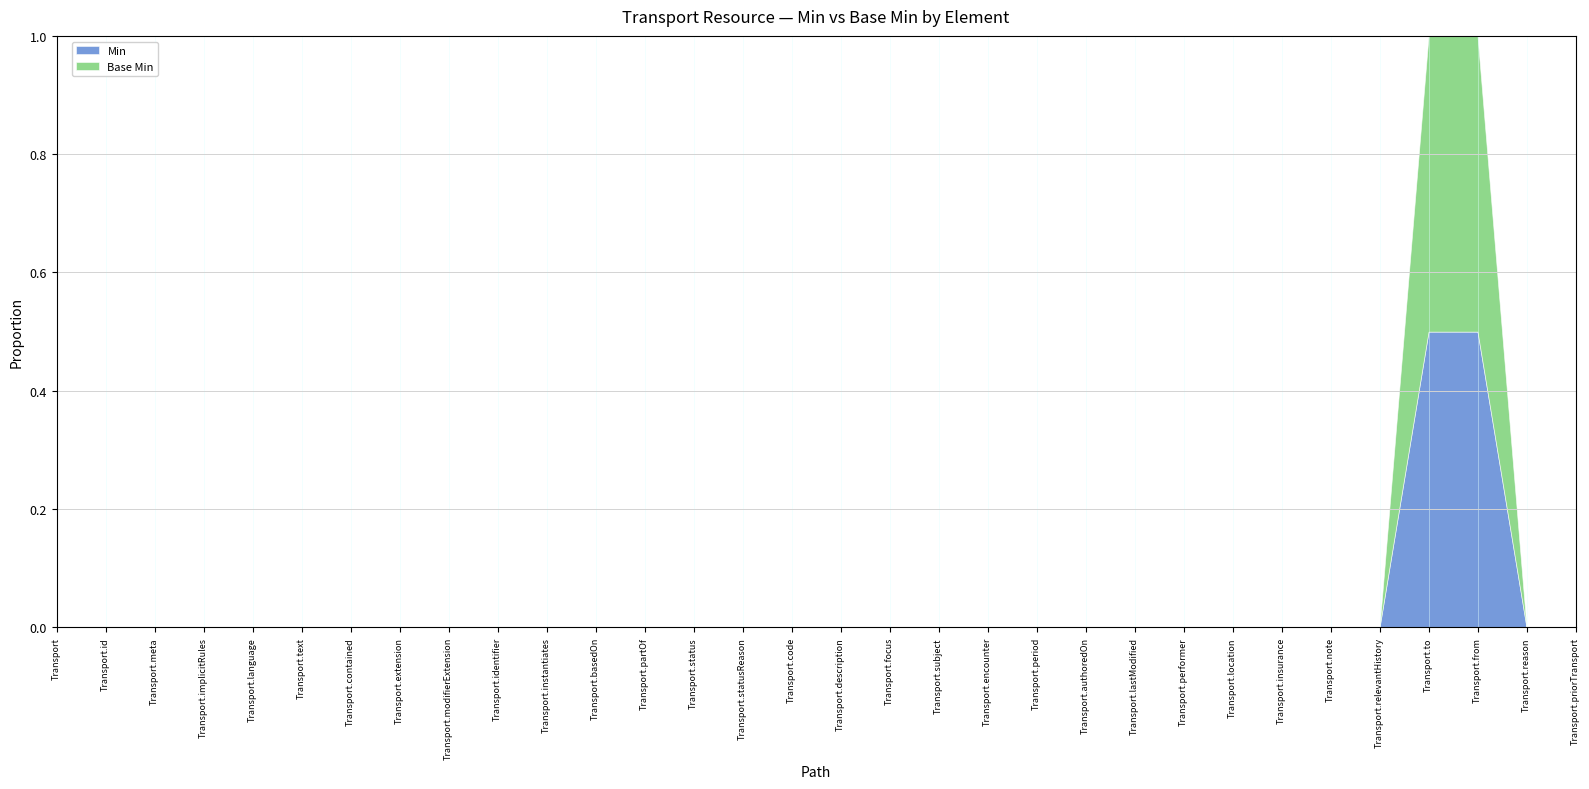

Which category has the lowest value in the Base Min series?

Transport